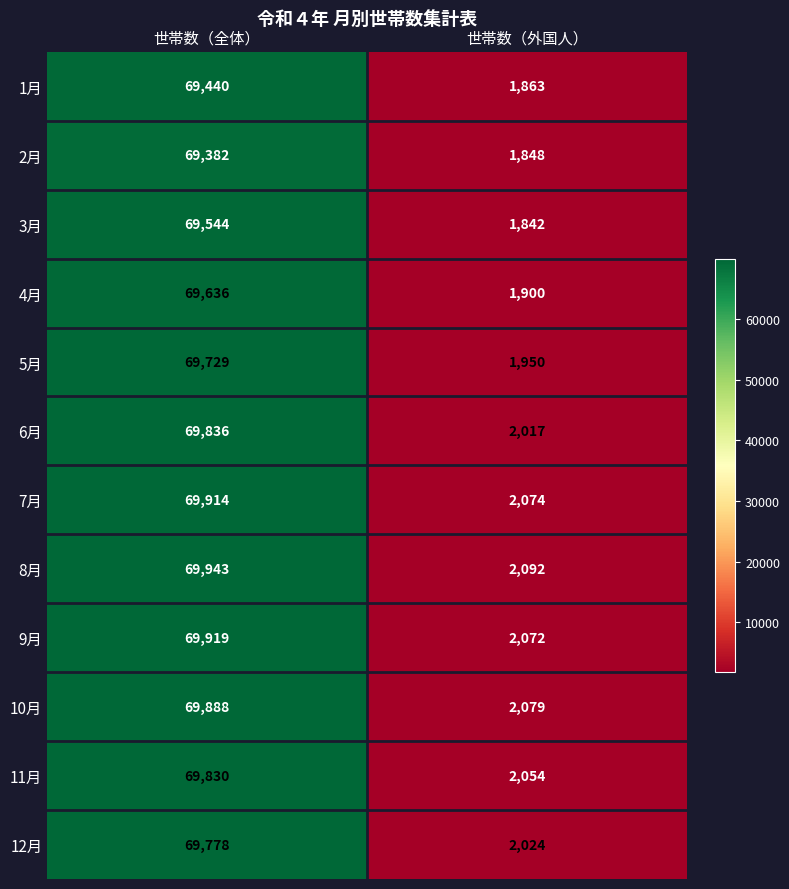

What is the minimum value shown in the chart?

1842